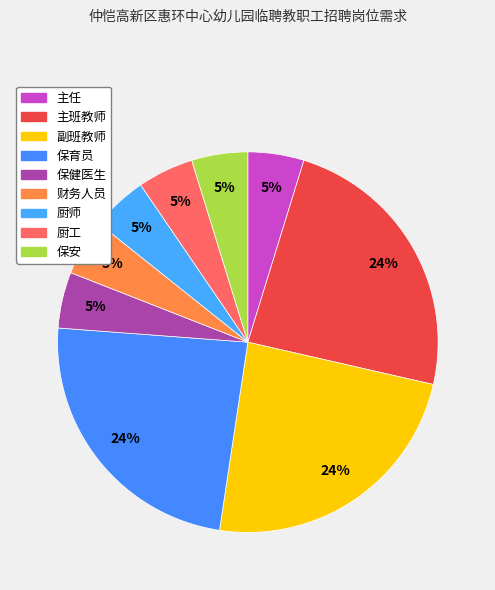

How many slices are in this pie chart?

9